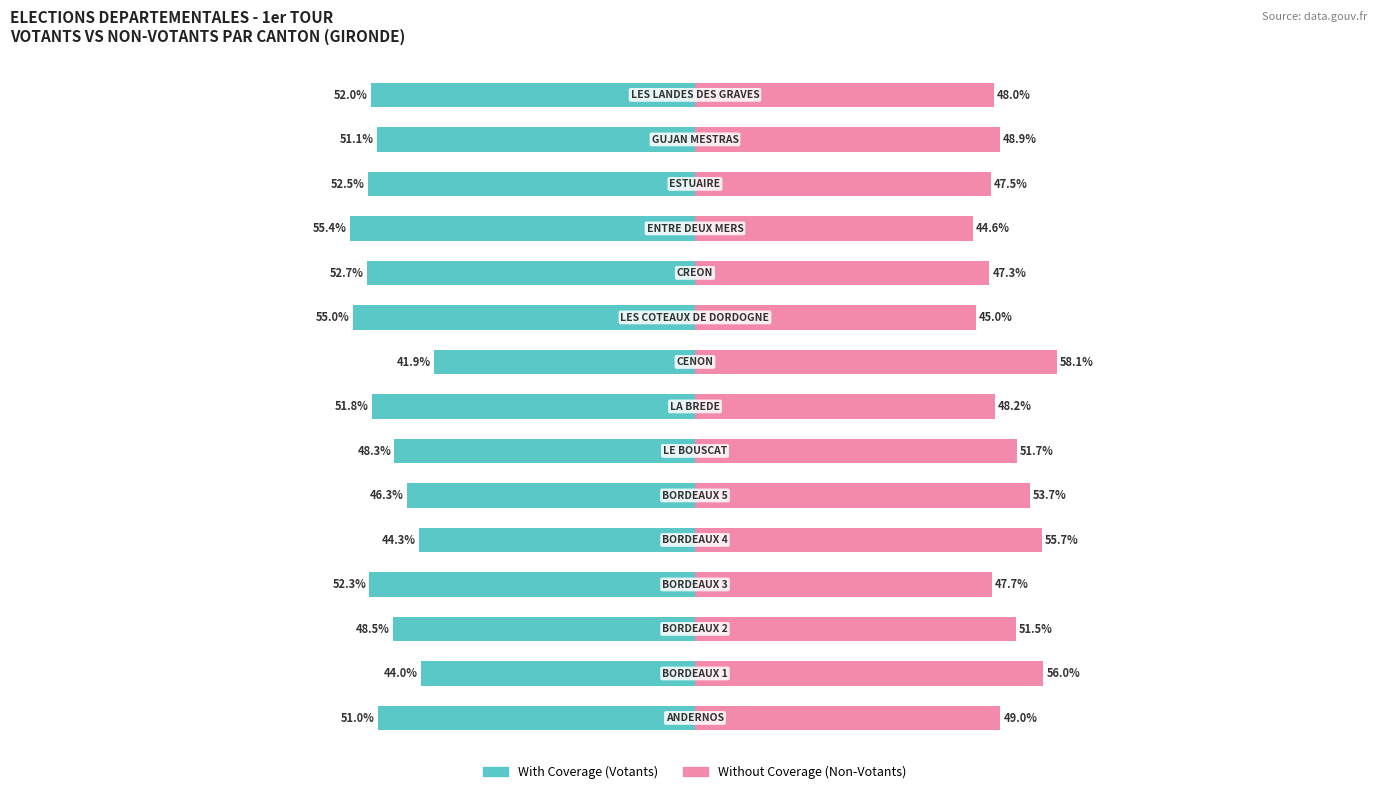

List the series in order of their peak value, lowest first.

With Coverage (Votants %), Without Coverage